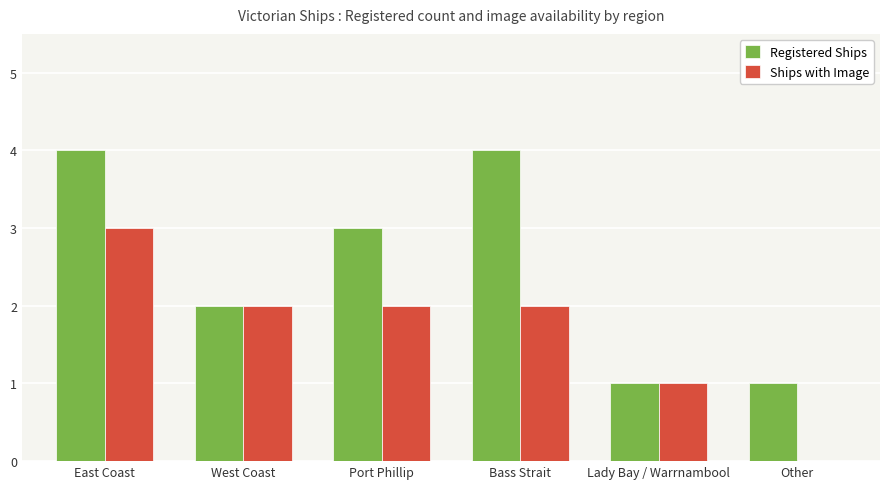

Reading right to left, list all the values displayed in this chart.

Registered Ships: 1	1	4	3	2	4
Ships with Image: 0	1	2	2	2	3